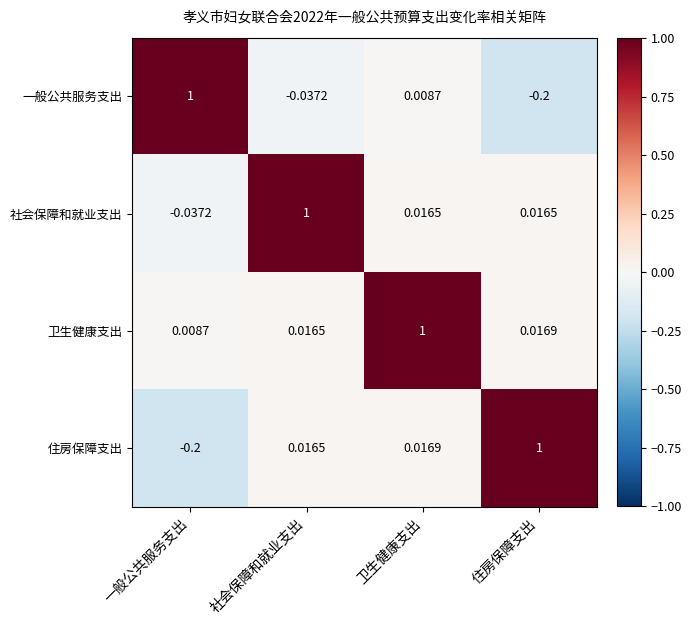

Which category has the highest value in the 一般公共服务支出 series?

一般公共服务支出